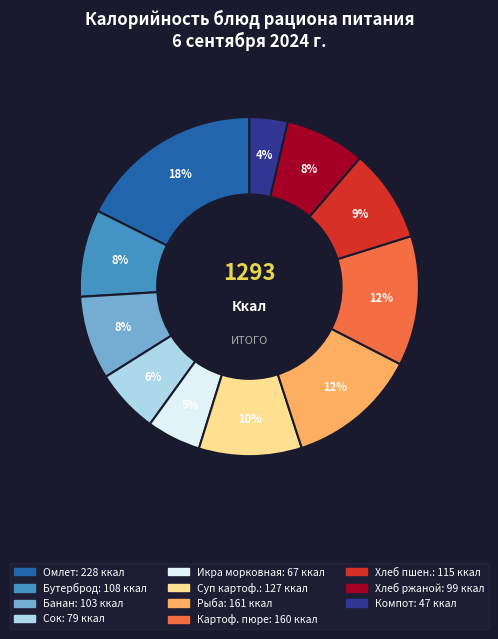

To the nearest percent, what is the difference between the largest and smallest slice percentages?

14%